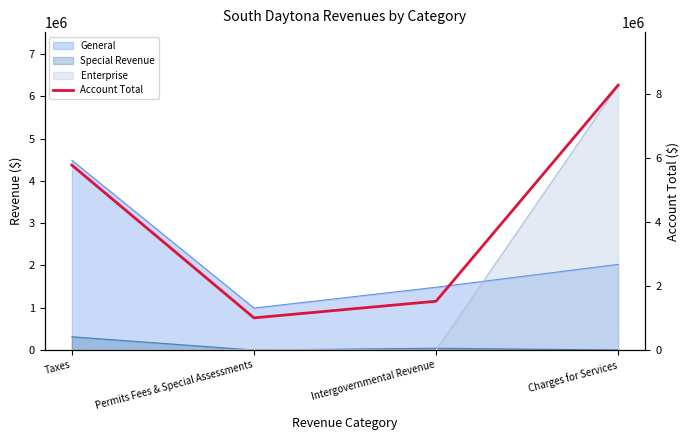

List the labels in order of value, largest first.

Charges for Services, Taxes, Intergovernmental Revenue, Permits Fees & Special Assessments